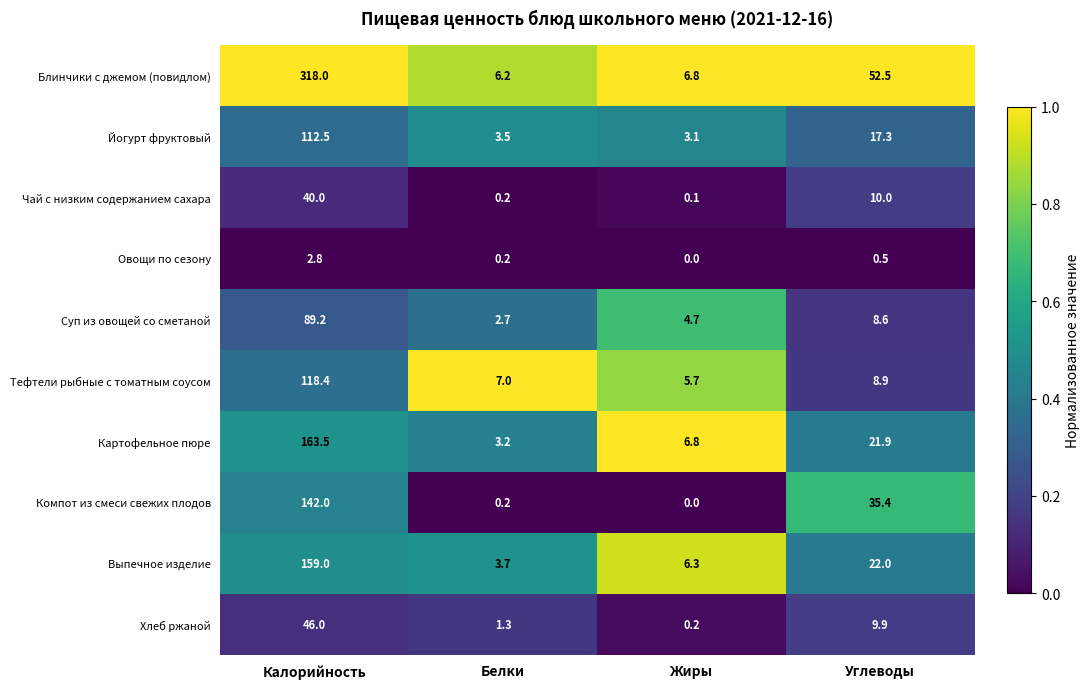

The Йогурт фруктовый series shows 190.7 at Калорийность. True or false?

False